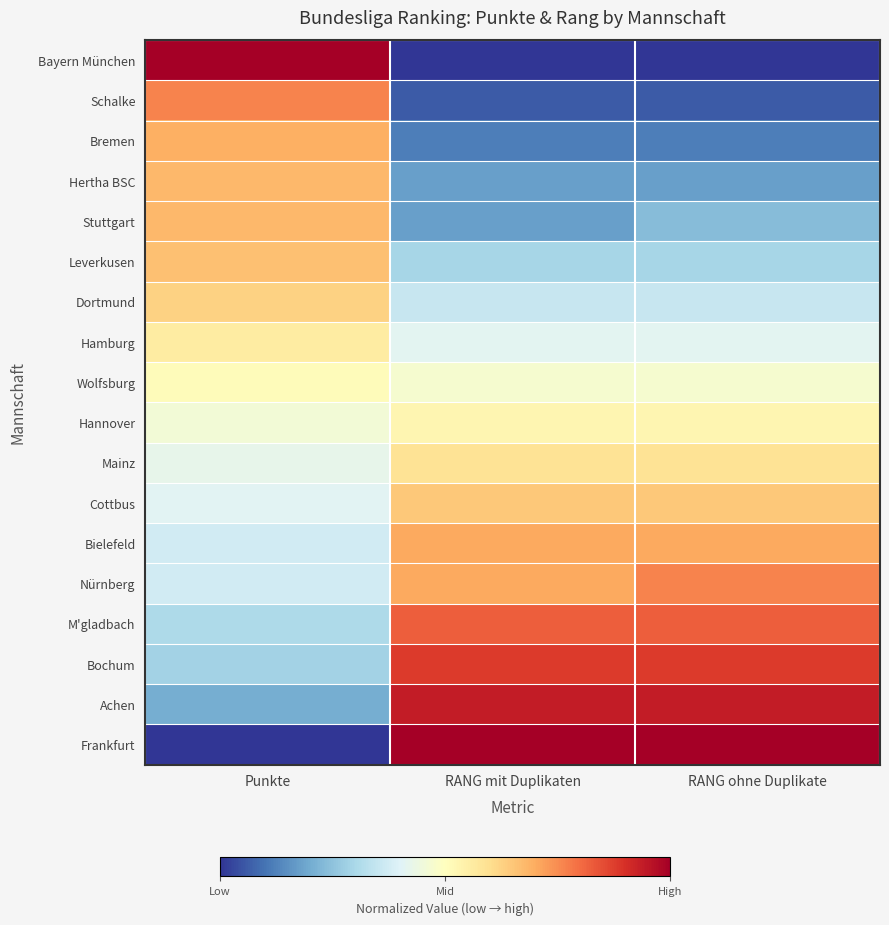

What is the spread (max minus min) of values at RANG ohne Duplikate?

1.0